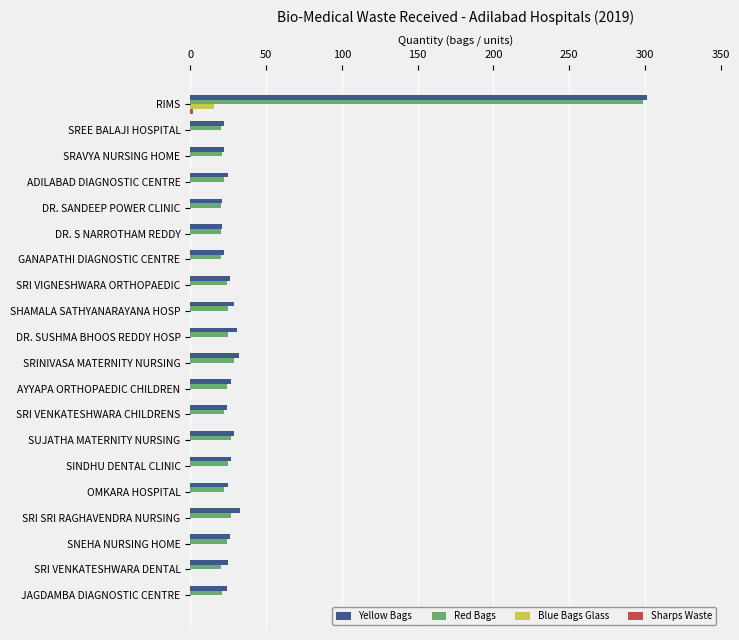

What is the total value across all series at SREE BALAJI HOSPITAL?

42